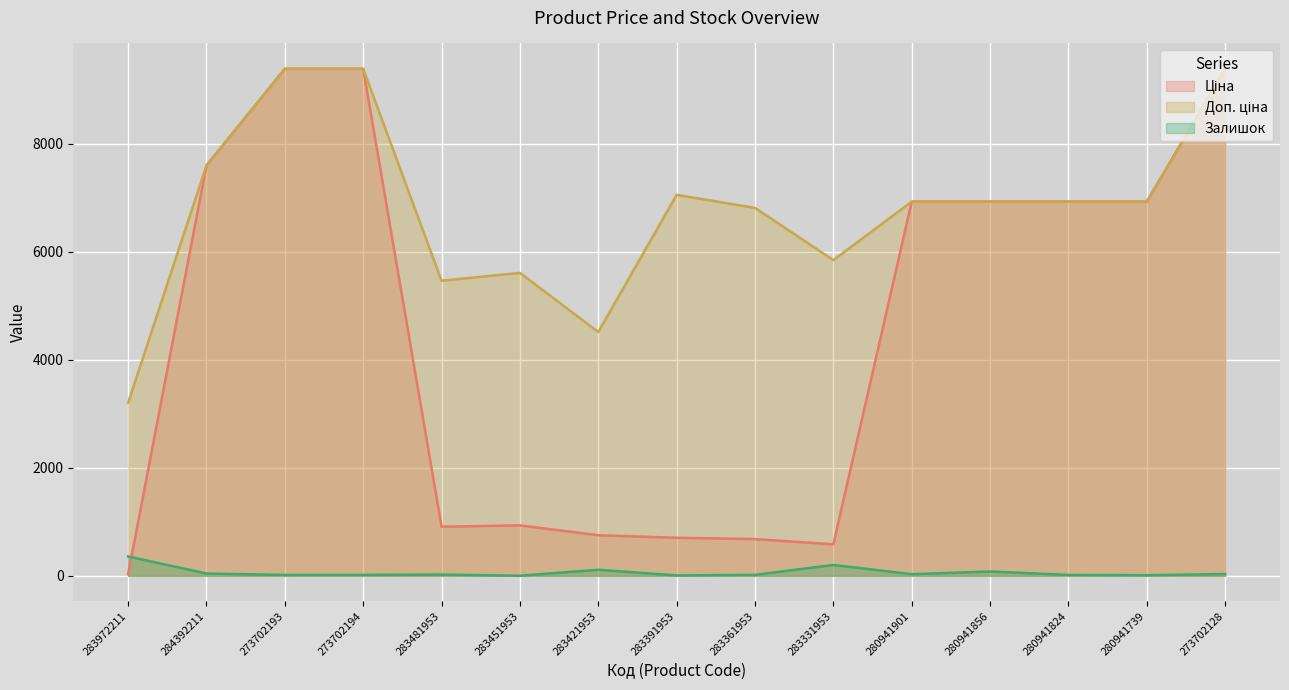

Reading left to right, list all the values displayed in this chart.

Ціна: 32.0	7596.5	9384.0	9384.0	910.4	934.5	752.2	705.1	681.0	584.4	6925.7	6925.7	6925.7	6925.7	9384.0
Доп. ціна: 3205.0	7596.5	9384.0	9384.0	5462.3	5607.2	4513.3	7051.3	6809.8	5843.9	6925.7	6925.7	6925.7	6925.7	9384.0
Залишок: 360.0	43.0	17.0	18.0	24.0	2.0	113.0	8.0	19.0	202.0	31.0	81.0	17.0	12.0	34.0